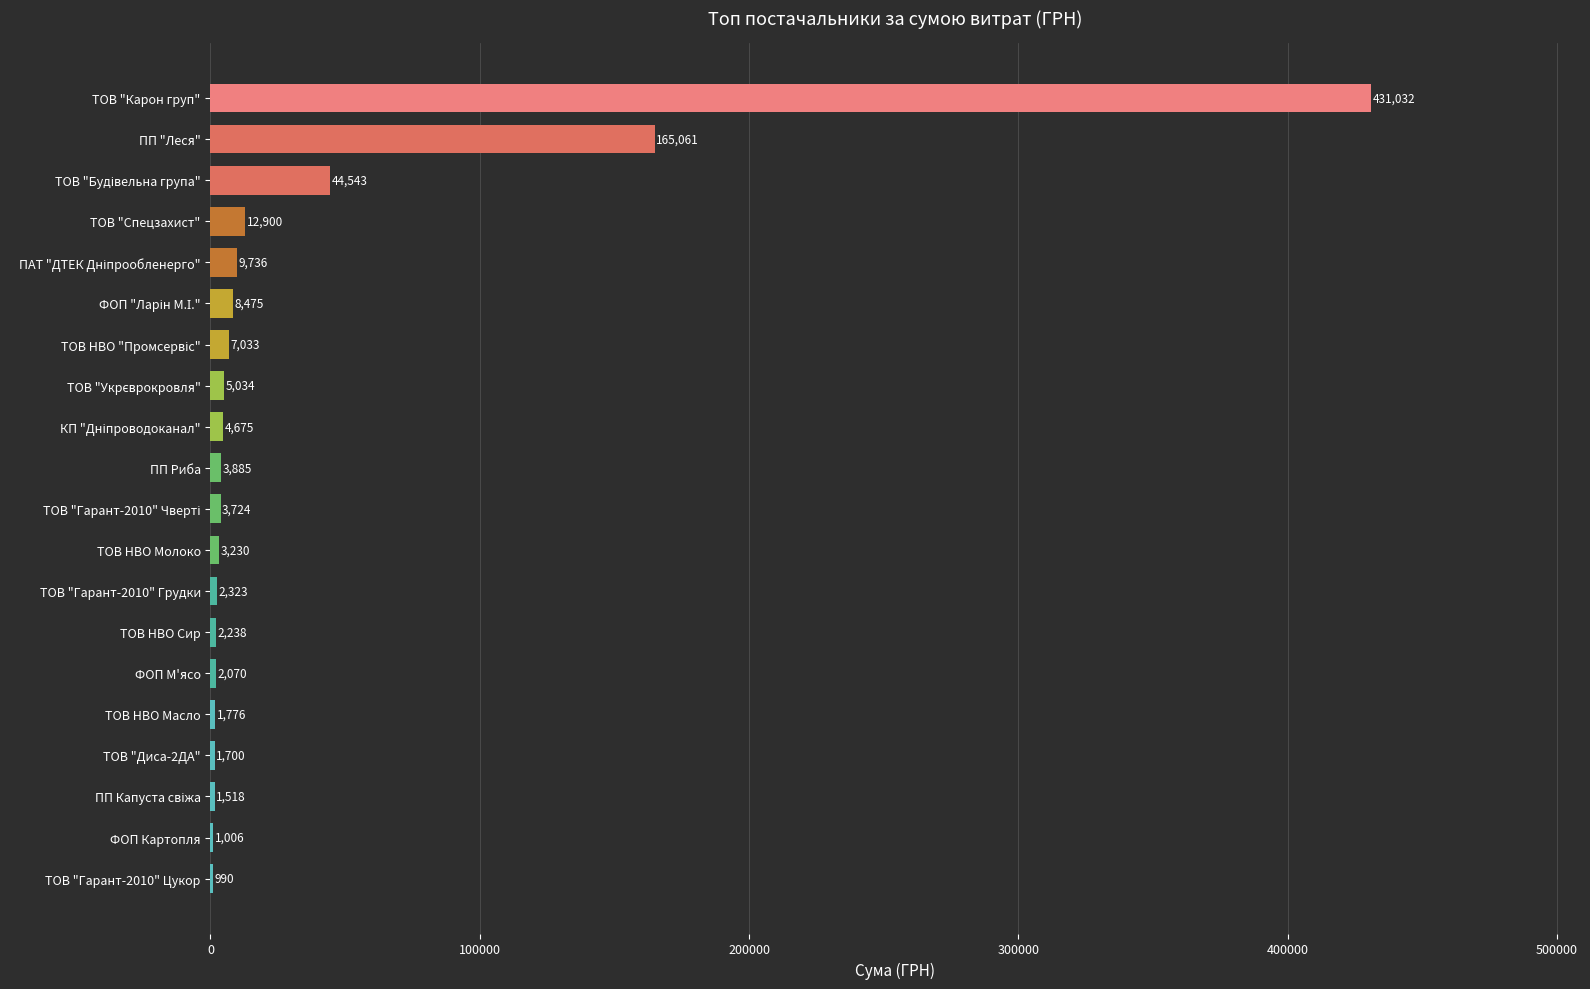

Count the number of categories in the chart.

20